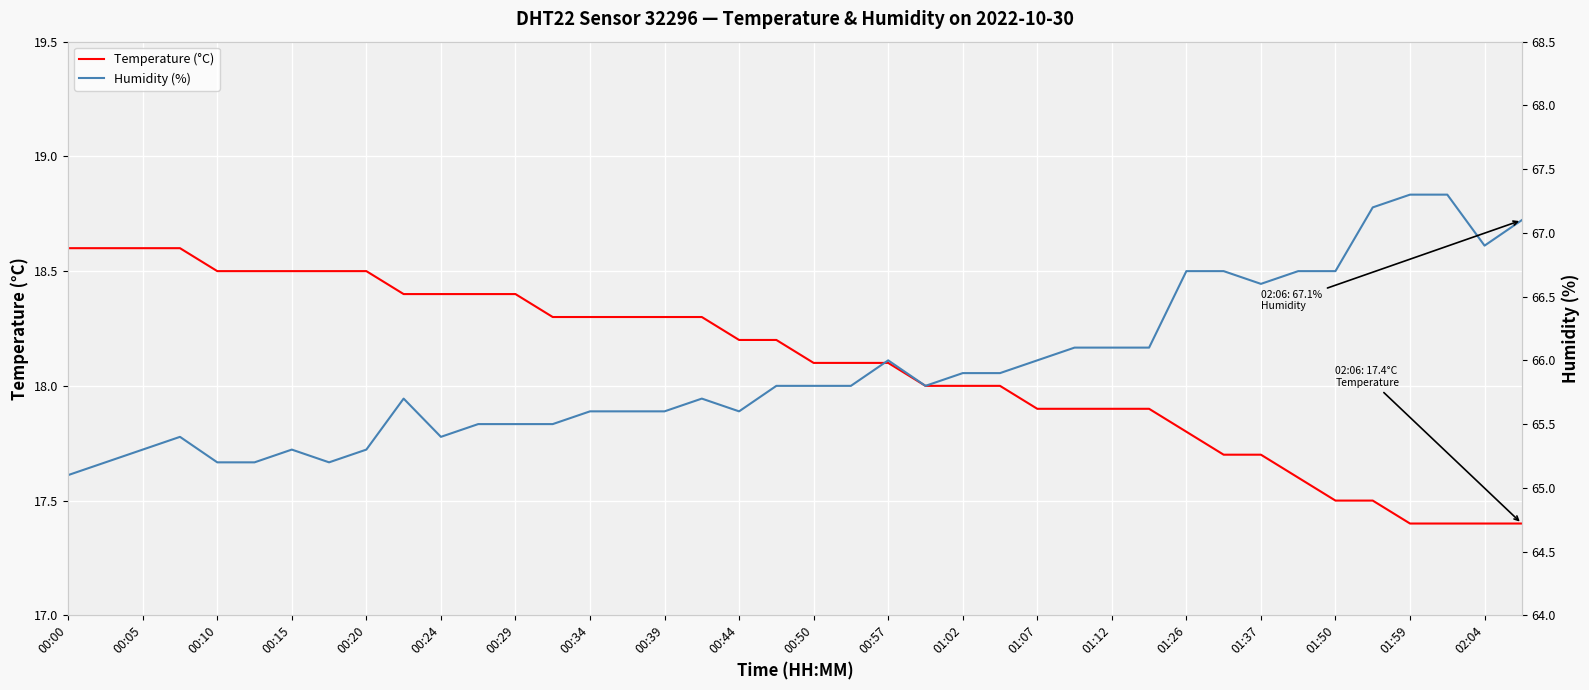

What is the average value of the Temperature (°C) series?

18.1